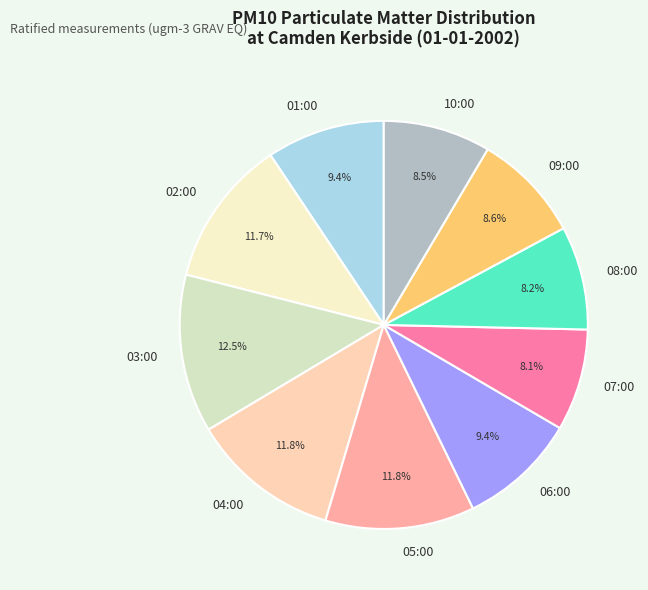

What percentage is the 09:00 slice, to the nearest percent?

9%